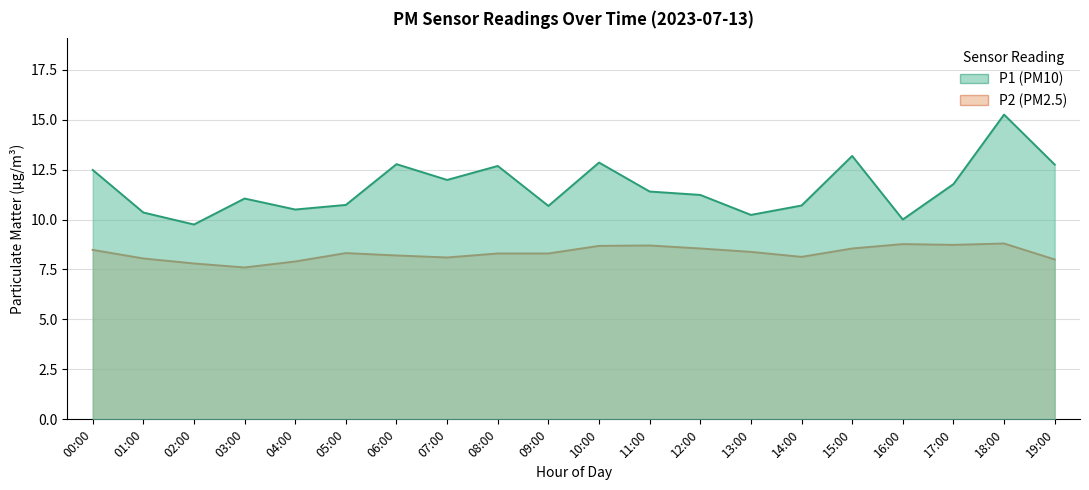

At how many categories does at least one series exceed 14?

1